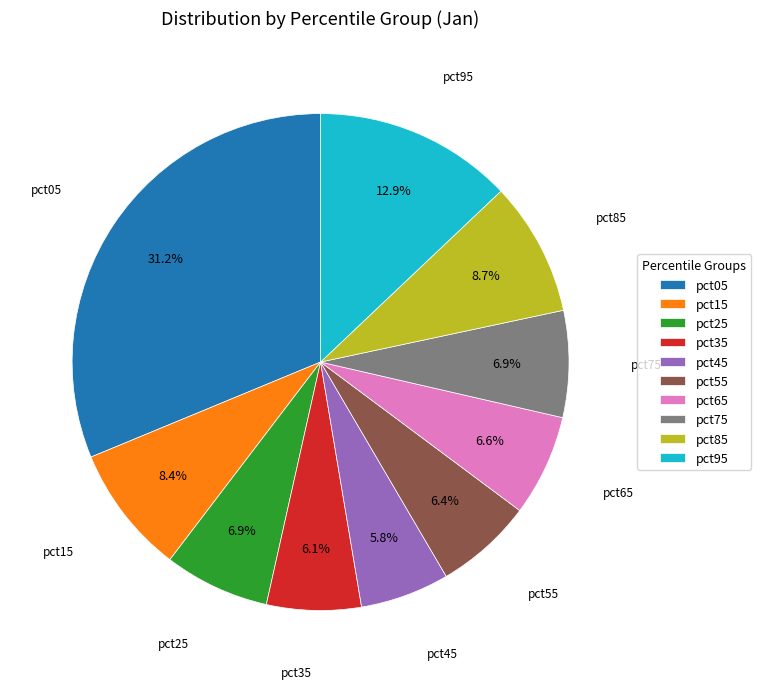

Is there a majority slice in this chart?

No